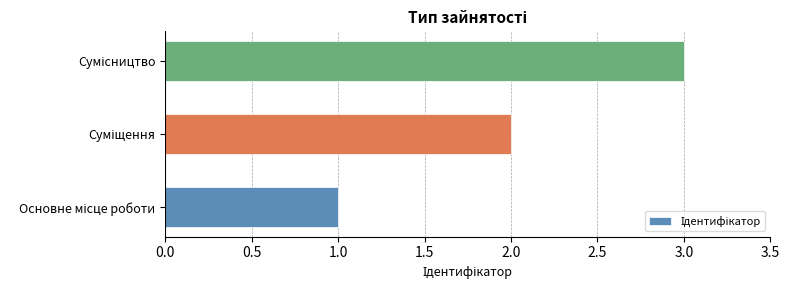

What is the sum of all values?

6